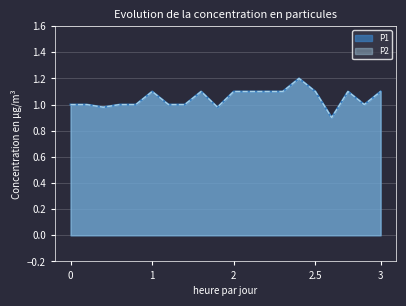

At how many categories does at least one series exceed 1?

10